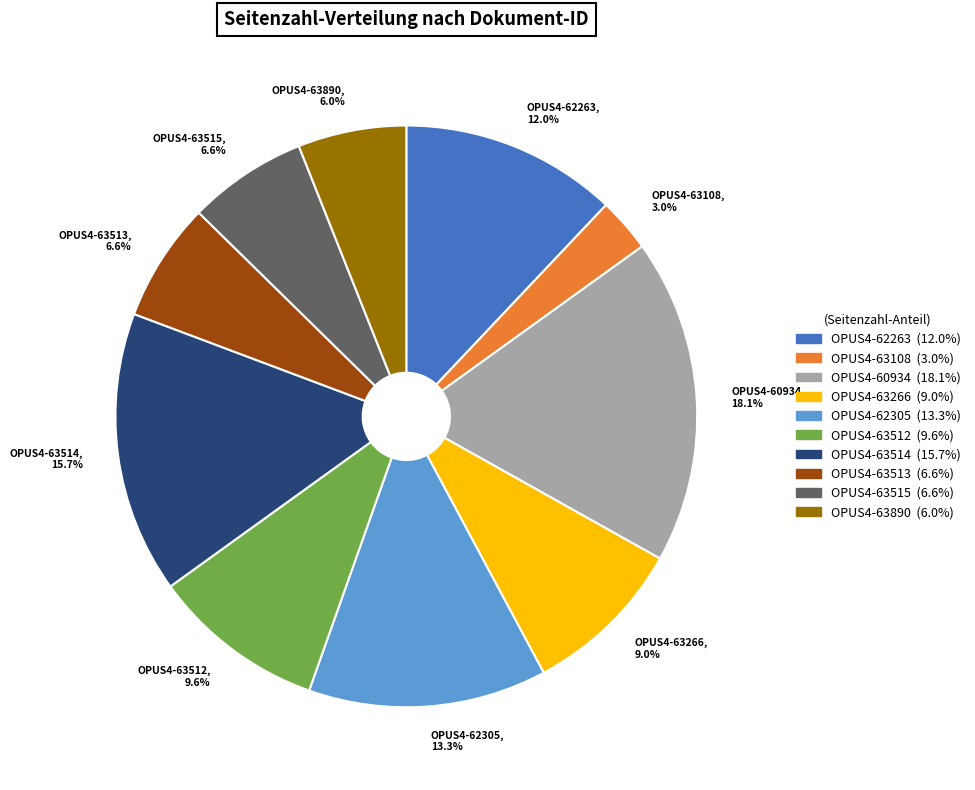

What is the total percentage of OPUS4-63512 and OPUS4-60934?

27.7%